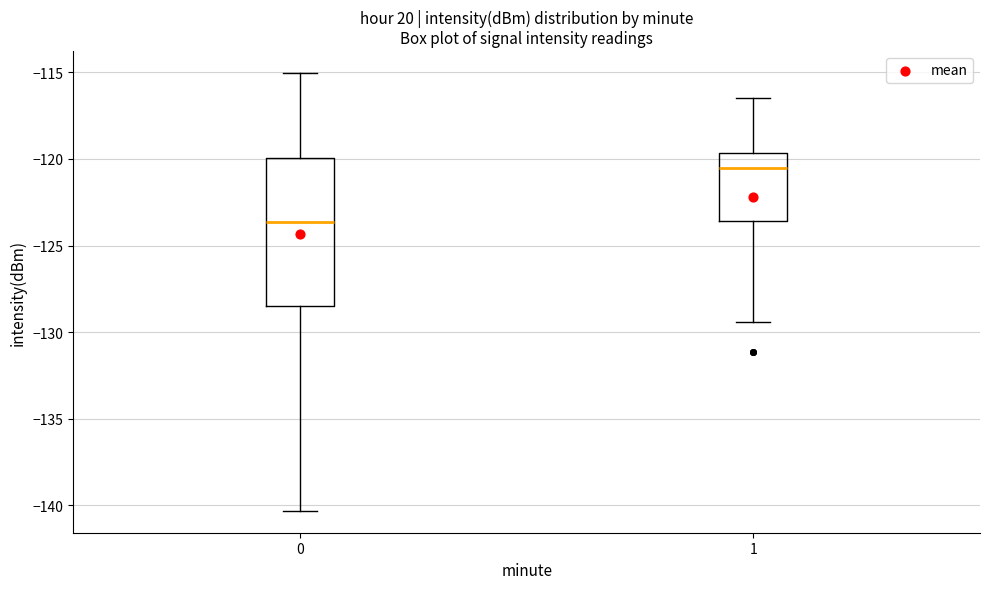

Where does the median line of the box at x = 0 sit on the y-axis? The values are not printed on the chart, so give them approximately, as read against the axis.

-123.5